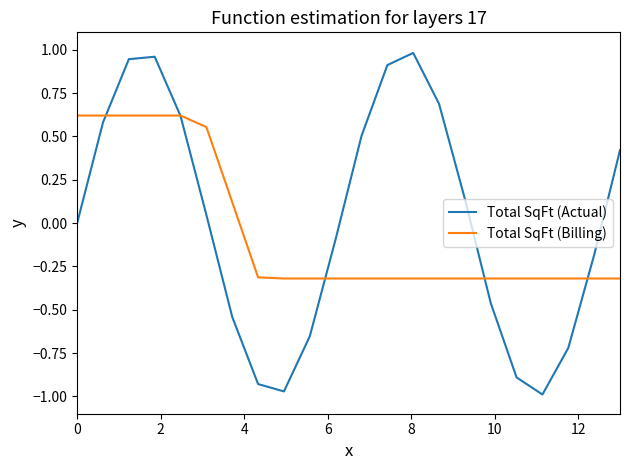

Rank the series by their maximum value, from lowest to highest.

Total SqFt (Billing), Total SqFt (Actual)